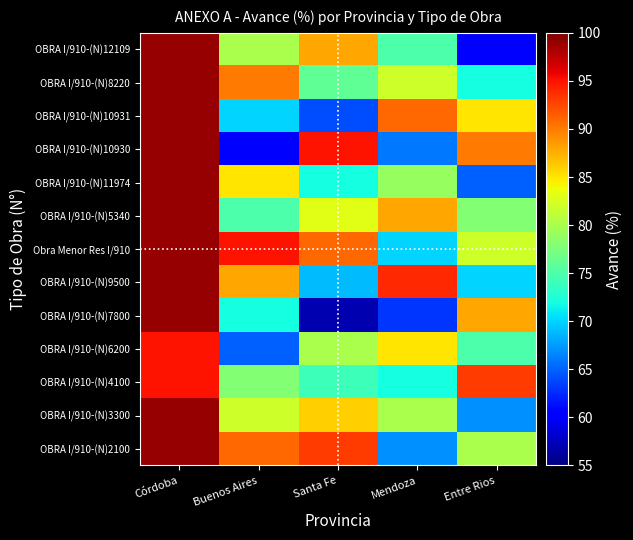

Which category has the lowest value across all series?

Santa Fe